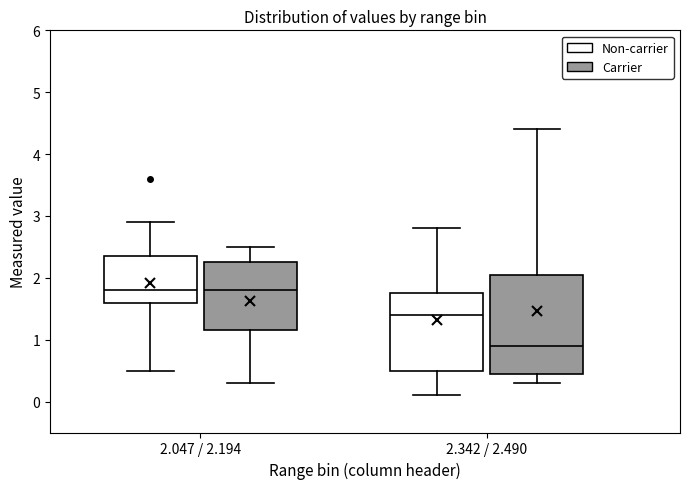

Reading left to right, read every box against the y-axis: the position of its median line, the range the box covers, and the ends of its whiskers. The values are not printed on the chart, so give them approximately, as read against the axis.

2.047 / 2.194 (Non-carrier): median 1.8, box 1.6 to 2.4, whiskers 0.5 to 2.9
2.047 / 2.194 (Carrier): median 1.8, box 1.2 to 2.3, whiskers 0.3 to 2.5
2.342 / 2.490 (Non-carrier): median 1.4, box 0.5 to 1.8, whiskers 0.1 to 2.8
2.342 / 2.490 (Carrier): median 0.9, box 0.5 to 2.1, whiskers 0.3 to 4.4